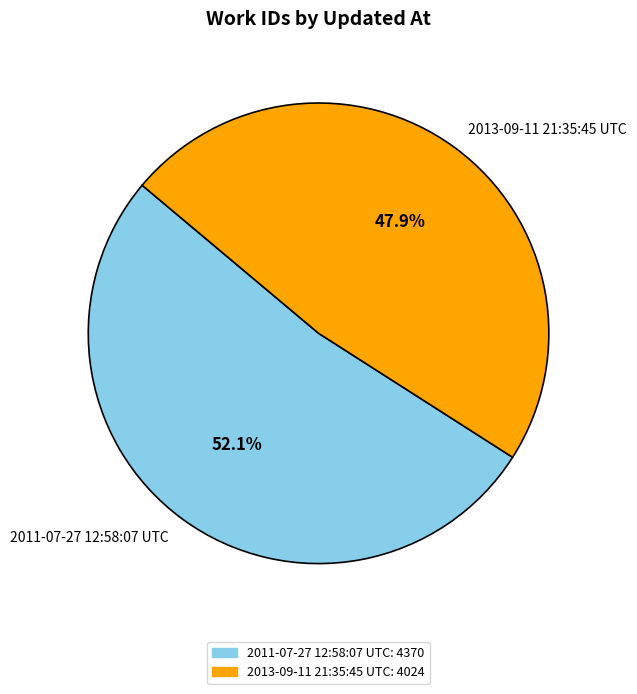

Which category accounts for the majority?

2011-07-27 12:58:07 UTC